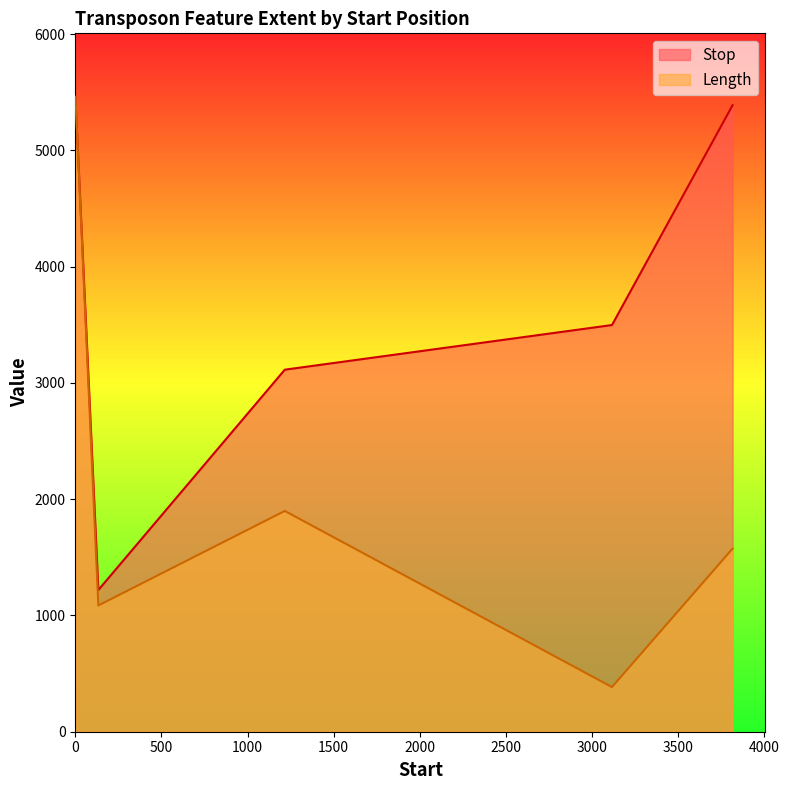

Reading left to right, list all the values displayed in this chart.

Stop: 1=5461	134=1219	1216=3114	3115=3498	3815=5389
Length: 1=5461	134=1086	1216=1899	3115=384	3815=1575